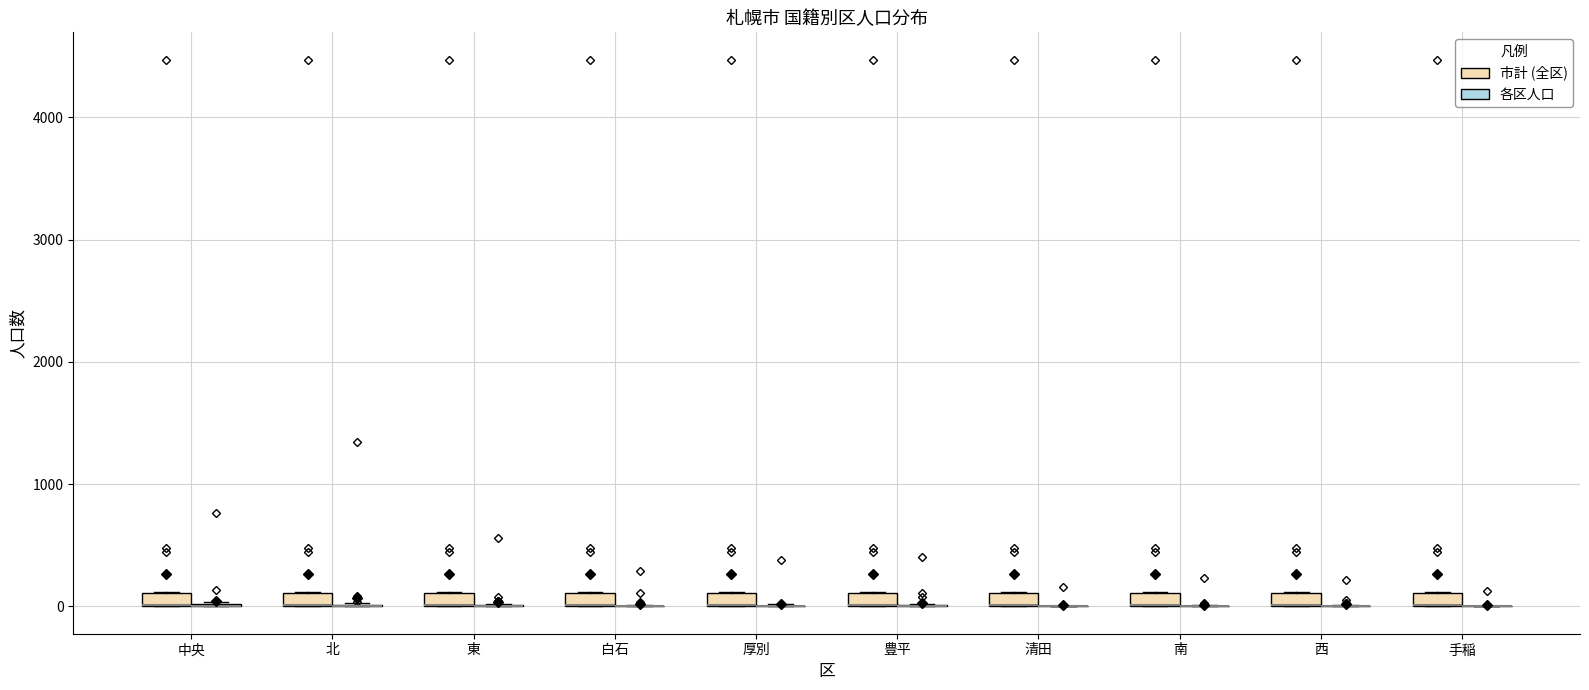

Where is the lower edge of the box for 清田 (市計 (全区)) on the y-axis? The values are not printed on the chart, so give them approximately, as read against the axis.

0